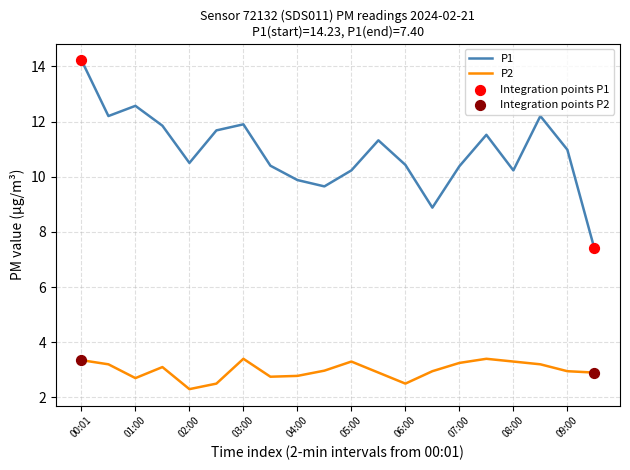

Which series has the largest total across all categories?

P1